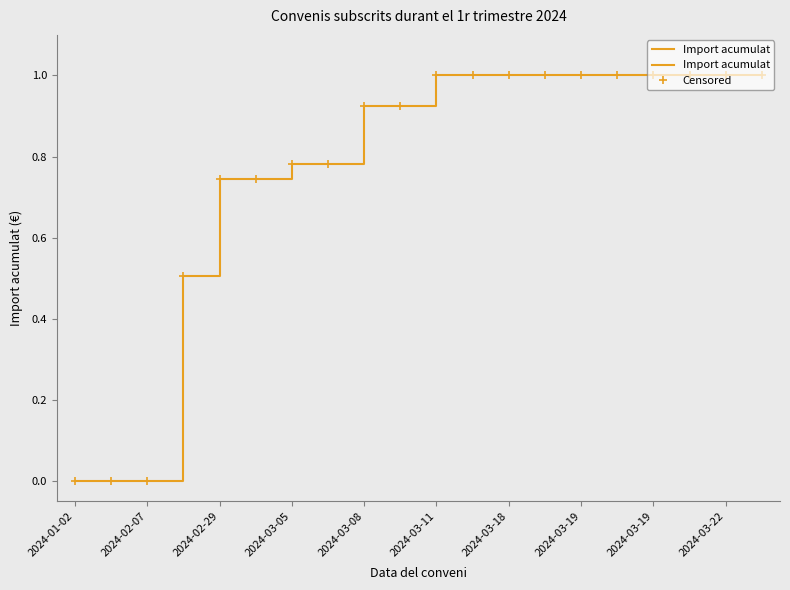

How many lines are shown in the chart?

1